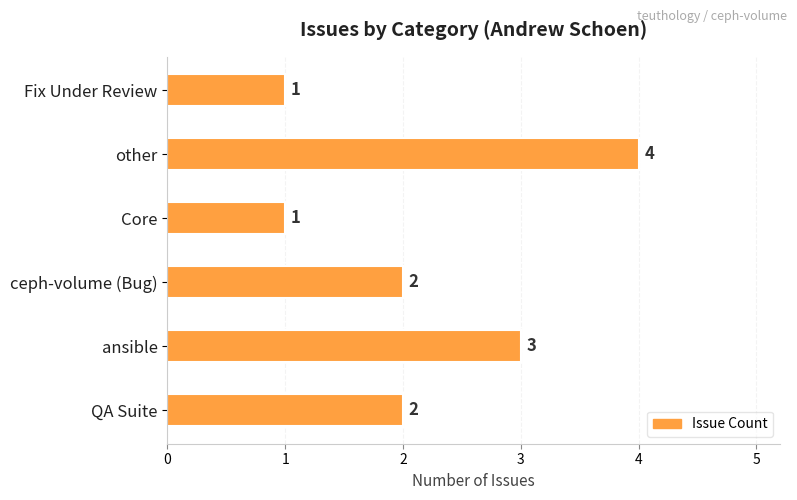

Between ceph-volume (Bug) and Core, which is larger?

ceph-volume (Bug)